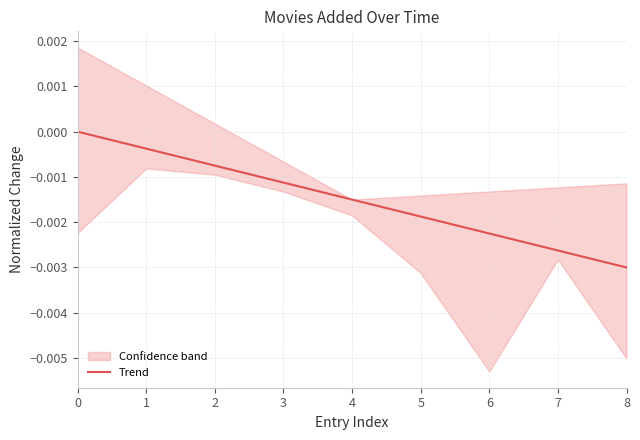

Rank the categories by value from lowest to highest.

8, 7, 6, 5, 4, 3, 2, 1, 0